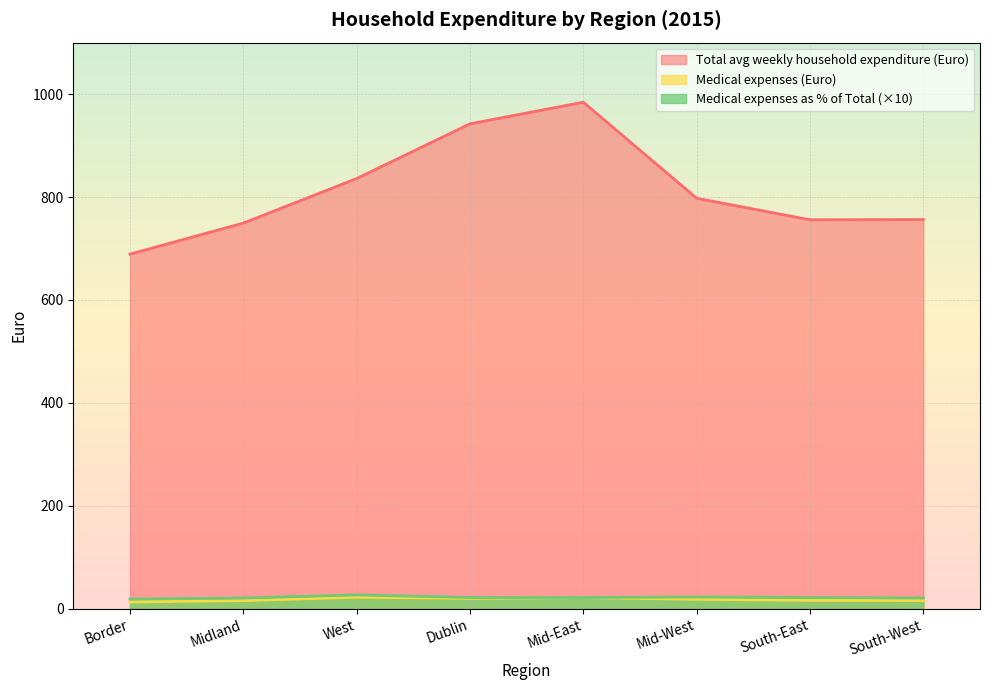

How many interior local peaks does the Total avg weekly household expenditure (Euro) series have?

1